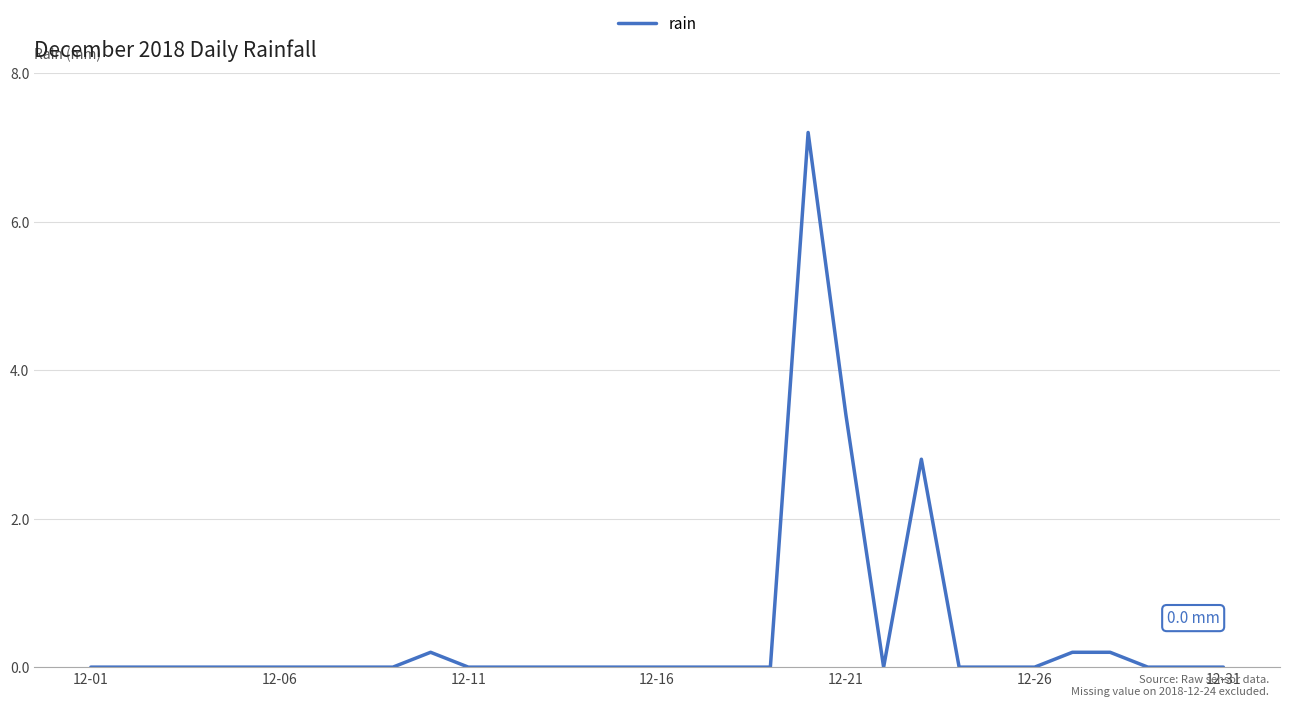

What is the difference between the maximum and minimum values?

7.2